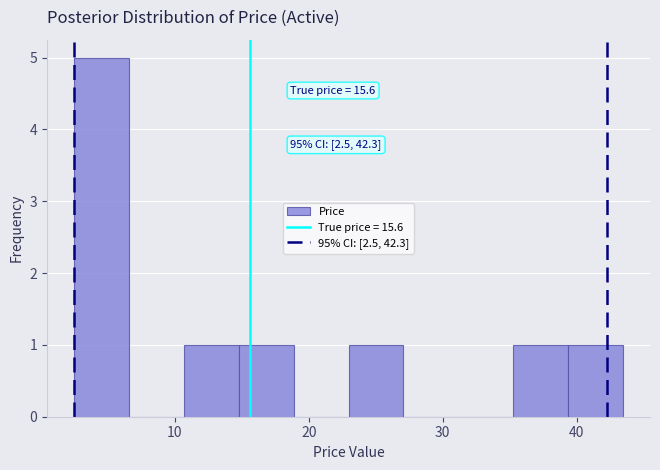

Over which range of the x-axis is the bar tallest?

2 to 7